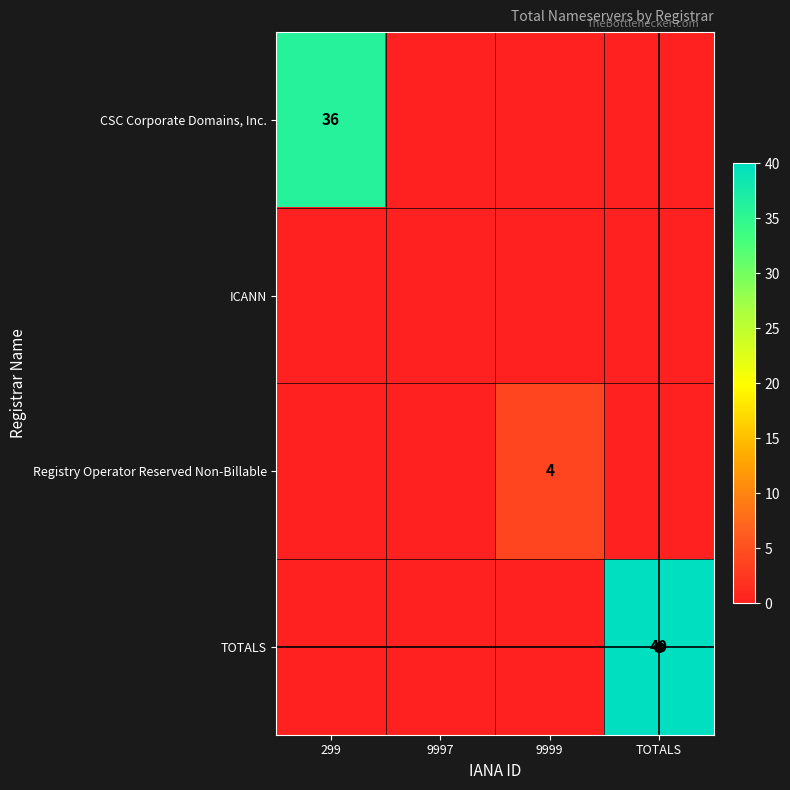

The Registry Operator Reserved Non-Billable series shows 1 at 299. True or false?

False